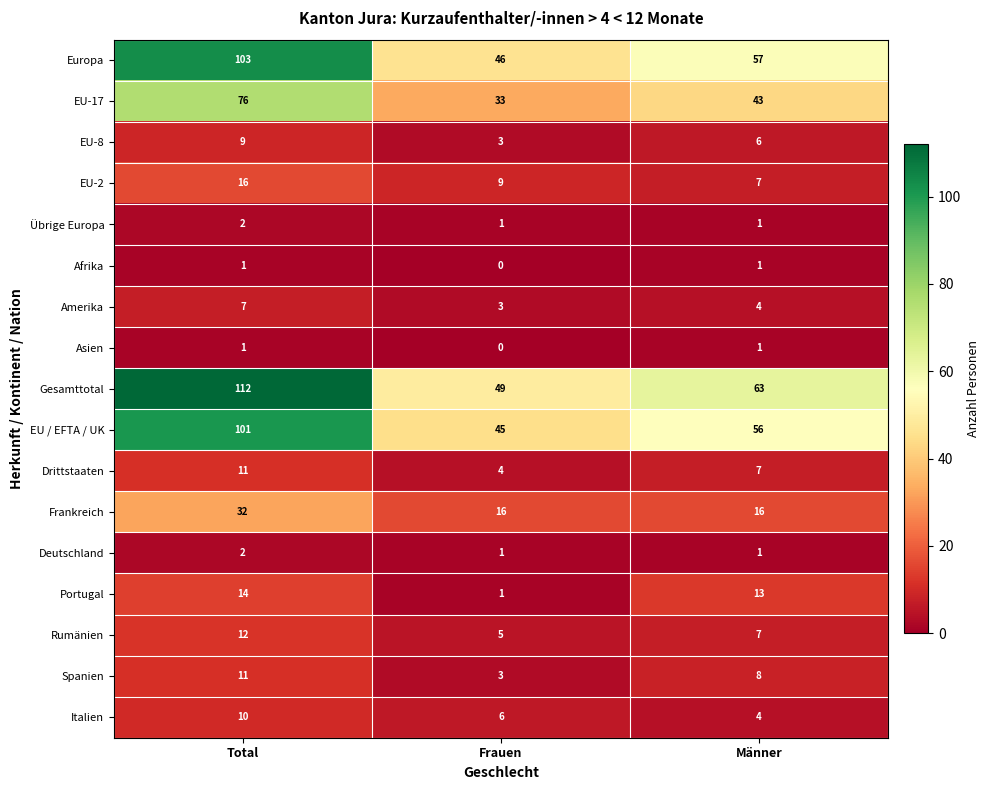

What is the greatest value displayed?

112